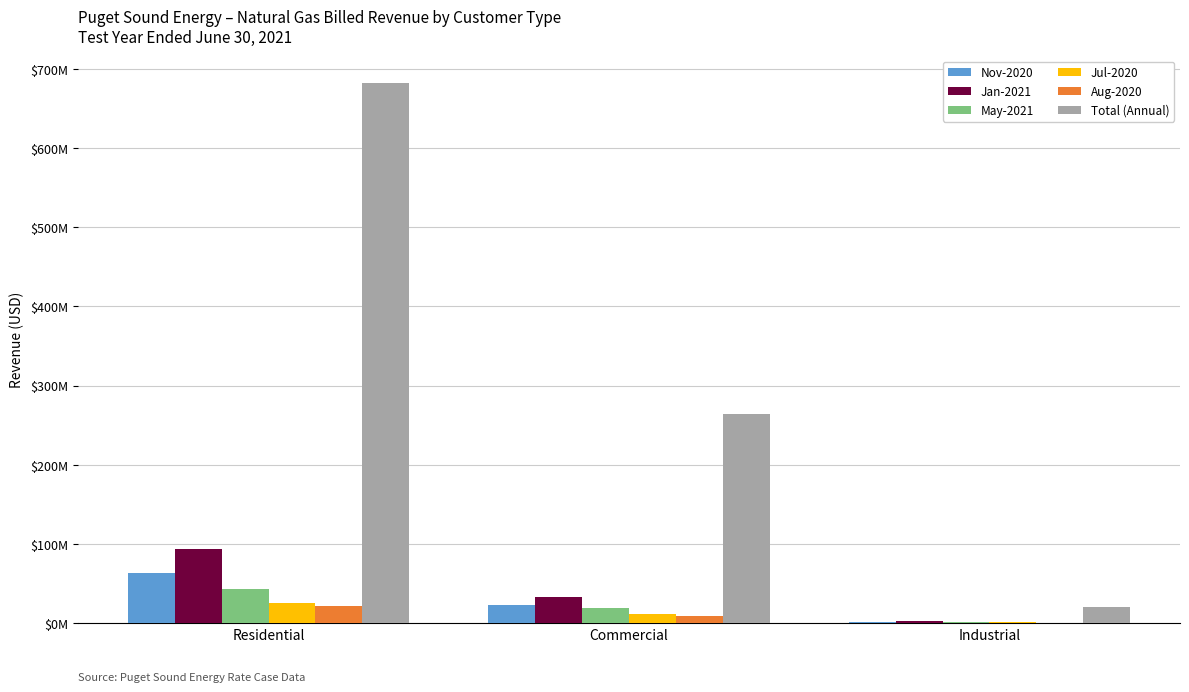

Is the value of May-2021 at Commercial greater than the value of Jul-2020 at Residential?

No